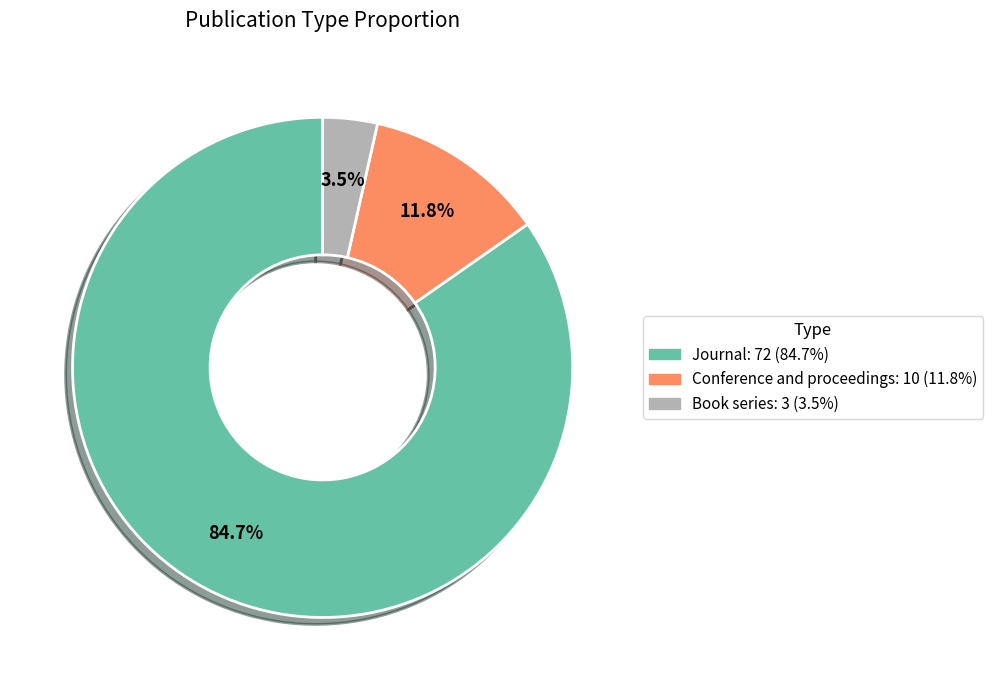

Does any single category account for the majority?

Yes